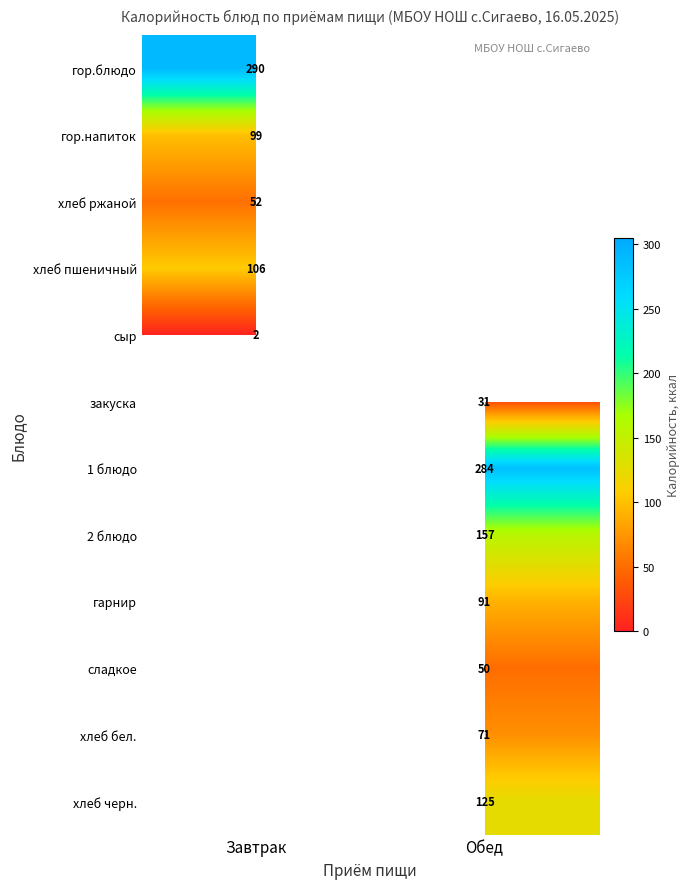

The хлеб бел. series shows 71 at Обед. True or false?

True